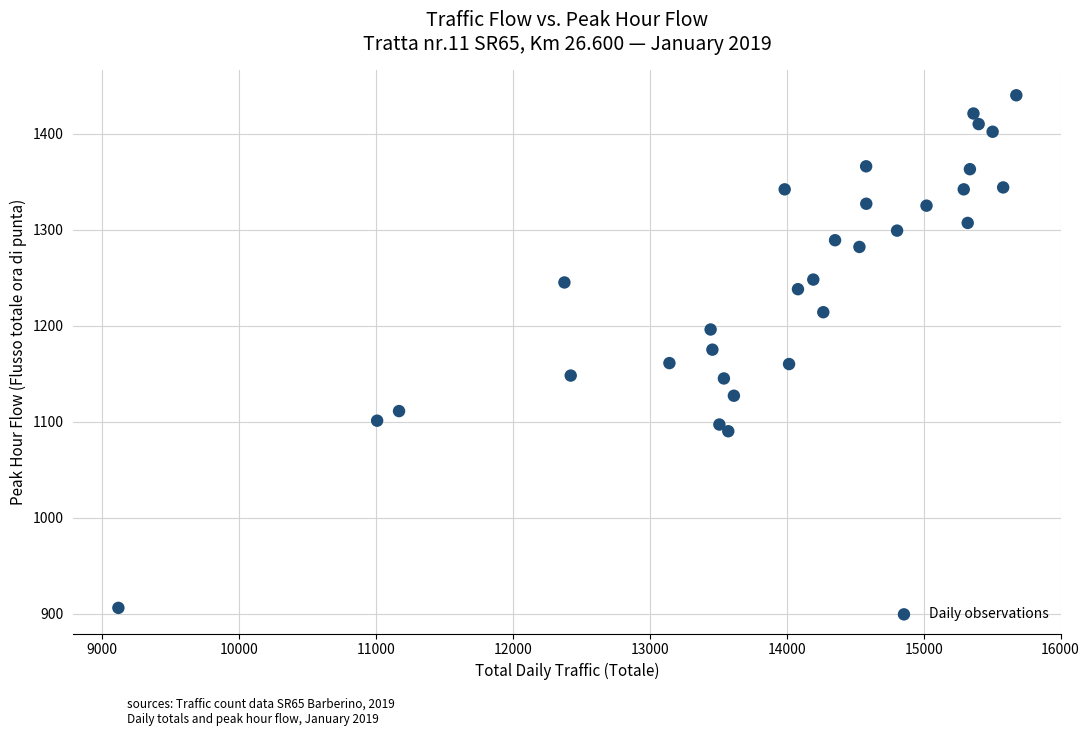

What is the range of Y values (max minus min)?

534